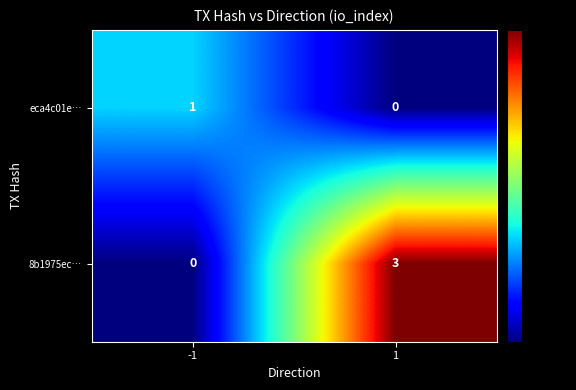

Is it true that eca4c01e… equals 1 at -1?

True